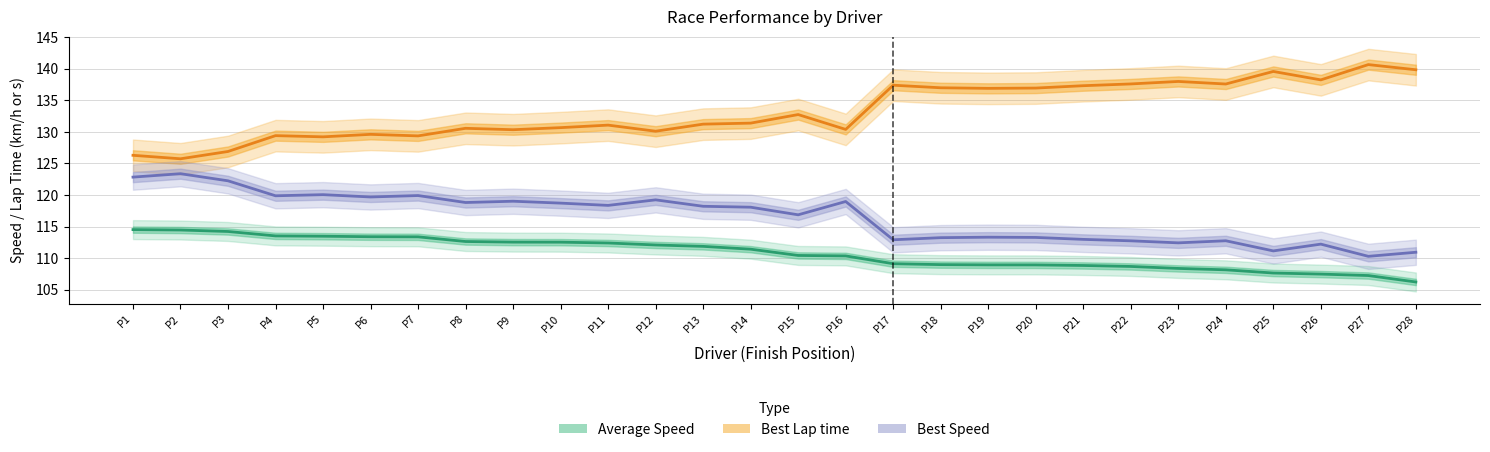

How many data points in Average Speed are less than 111?

14